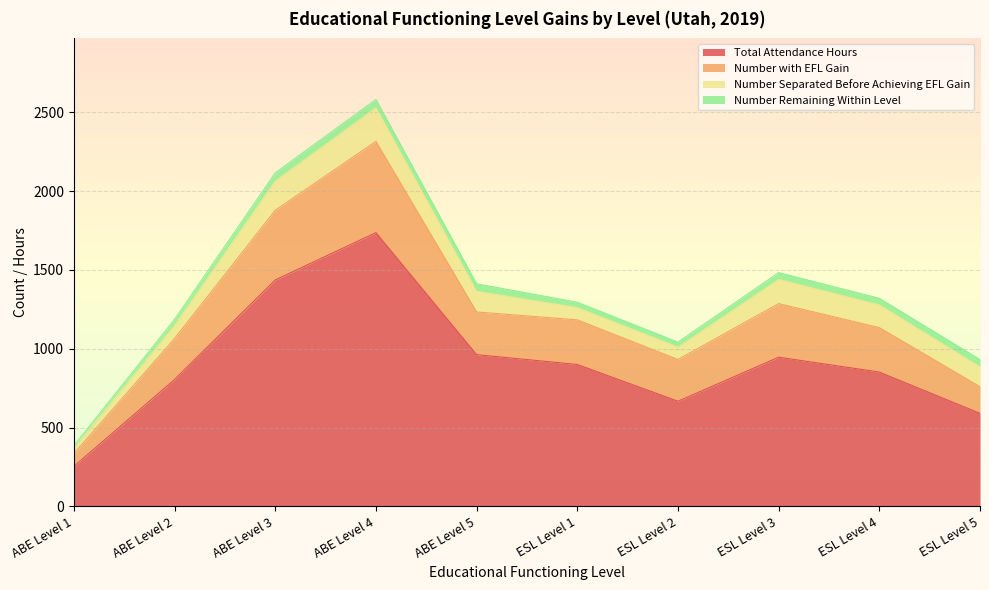

Which category has the lowest value in the Total Attendance Hours series?

ABE Level 1